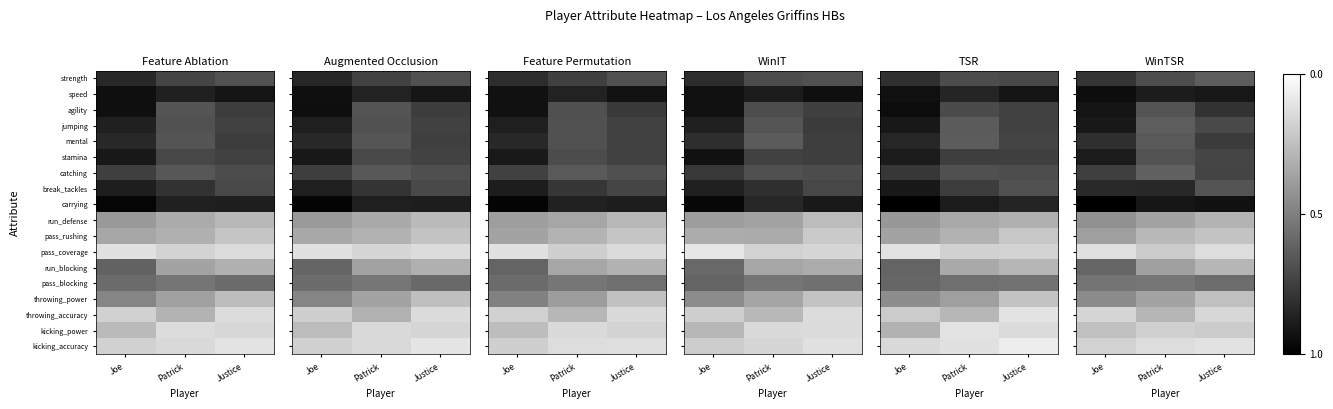

The value of carrying at Joe is 1.7. True or false?

False